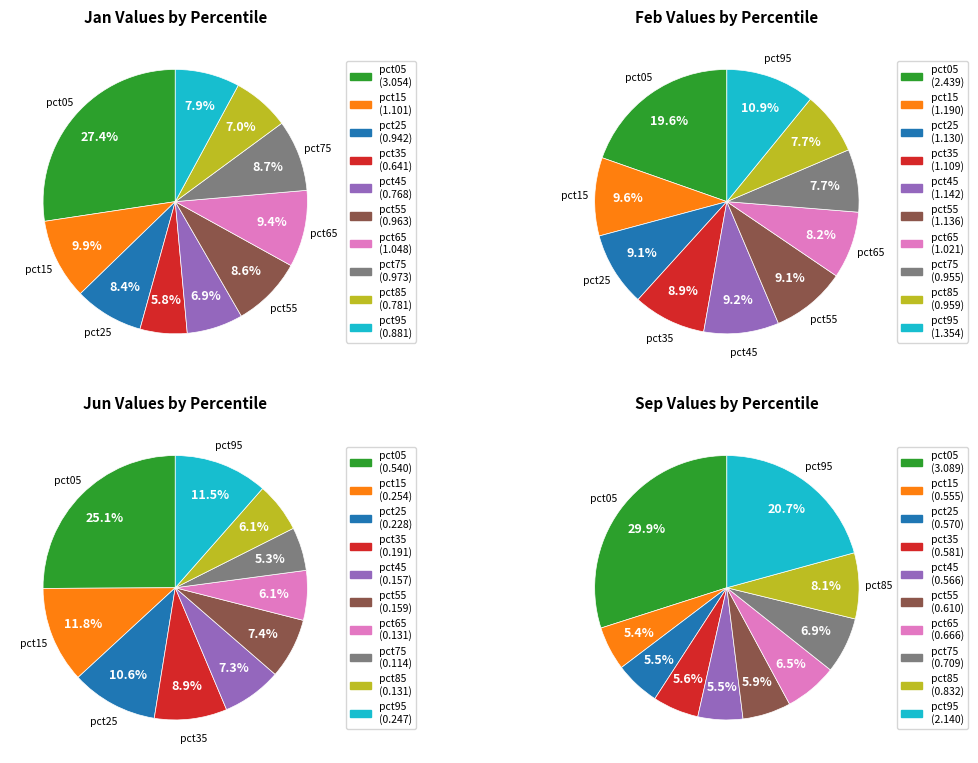

To the nearest percent, what is the difference between the 9 and 7 slice percentages?

3%